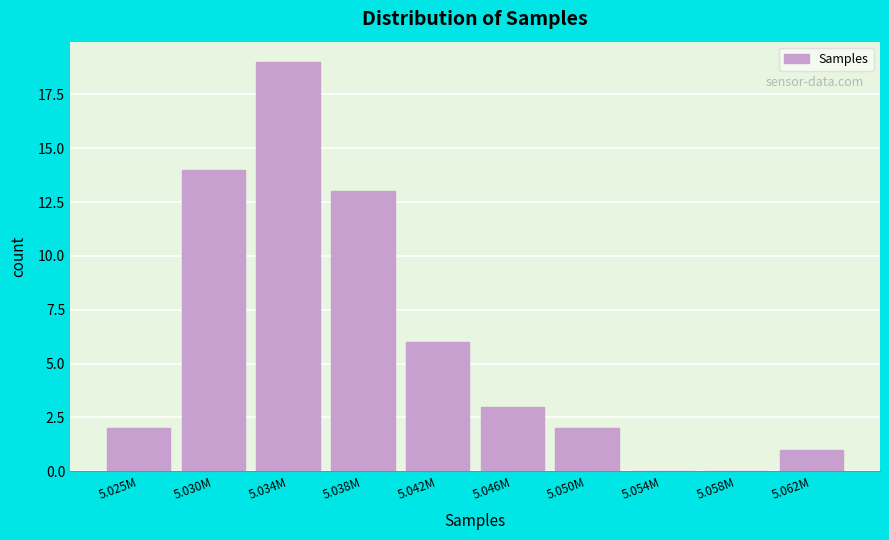

Reading right to left, list all the values displayed in this chart.

5.062M=1	5.058M=0	5.054M=0	5.050M=2	5.046M=3	5.042M=6	5.038M=13	5.034M=19	5.030M=14	5.025M=2